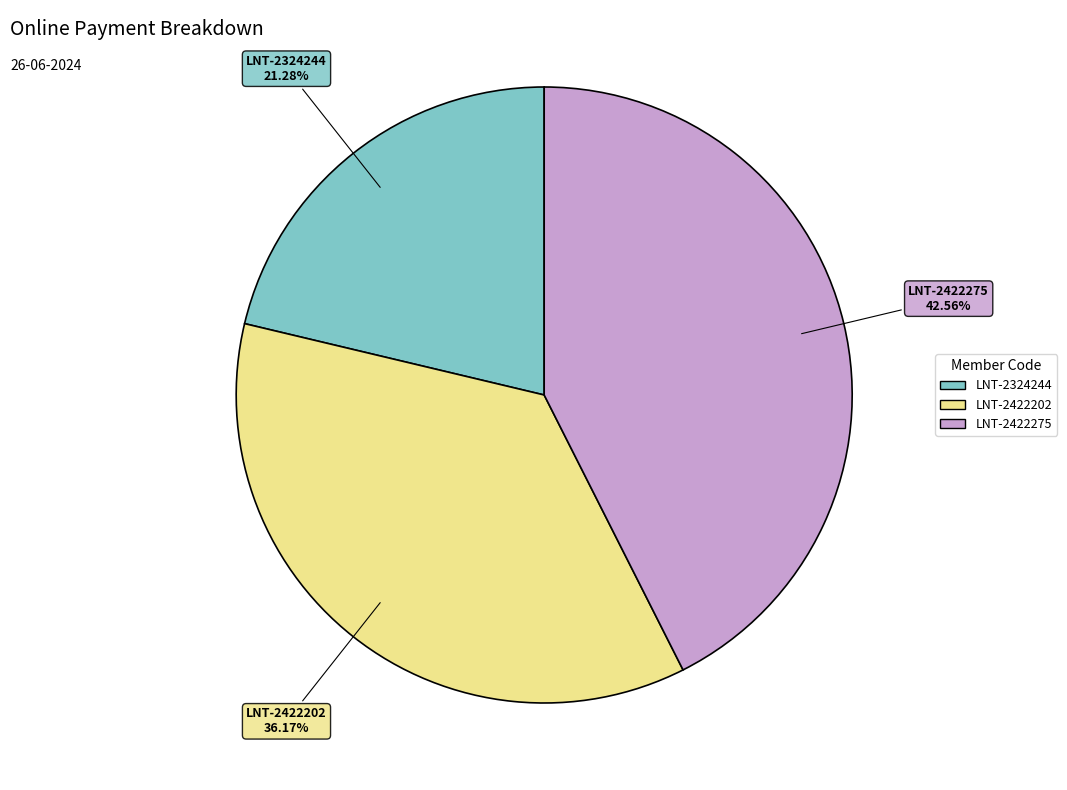

Is there a majority slice in this chart?

No